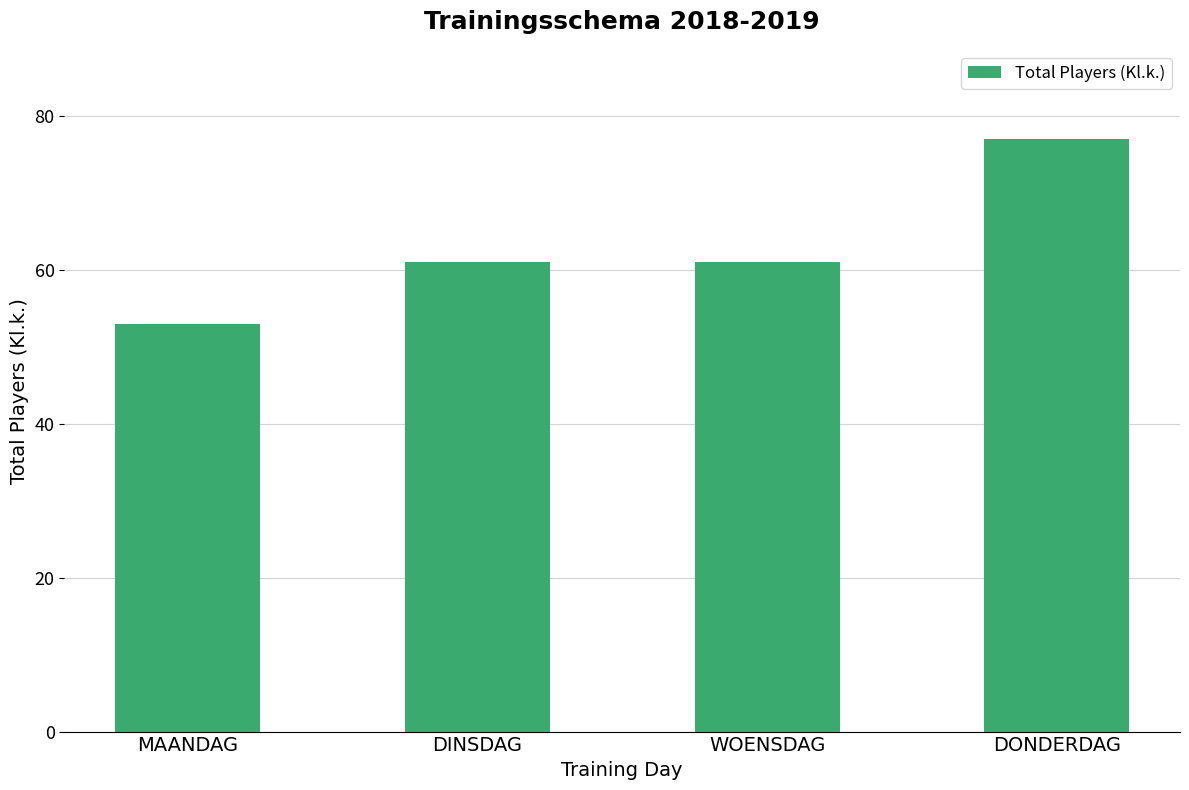

Which label corresponds to the smallest value in the chart?

MAANDAG